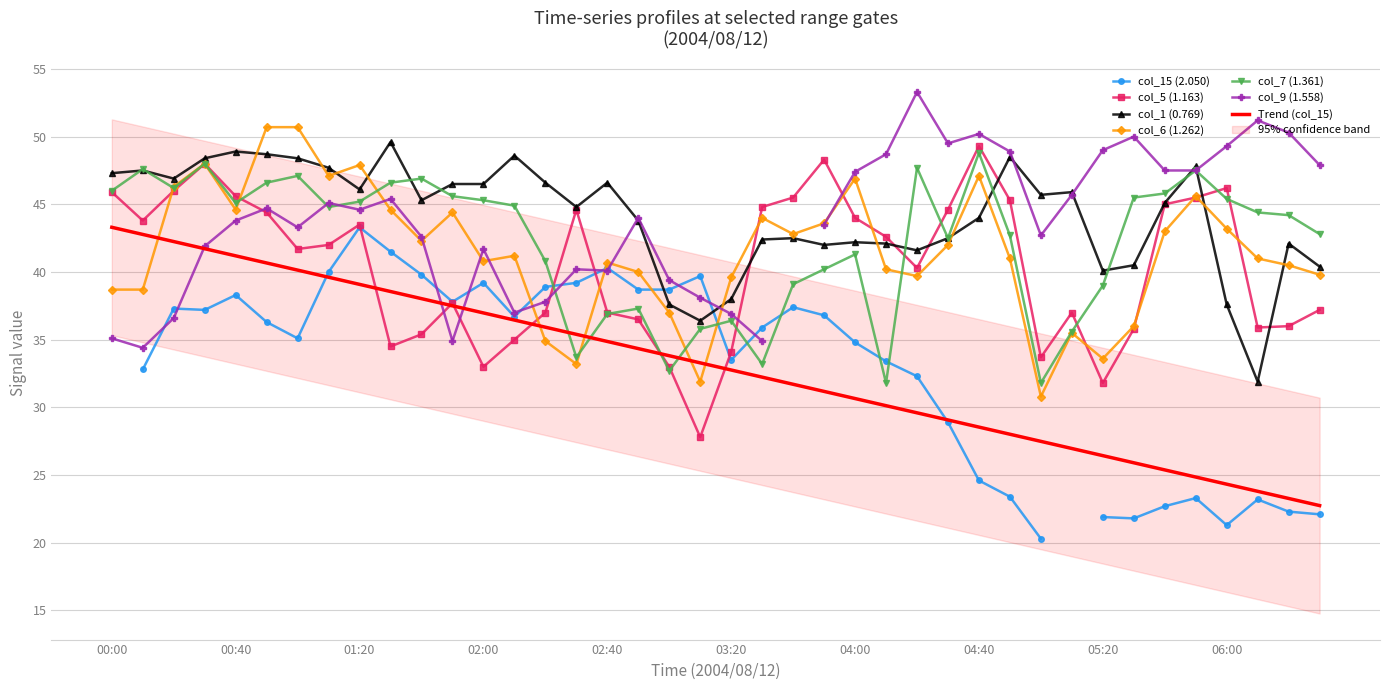

What is the label of the 20th point from the left?

2004/08/12 03:10